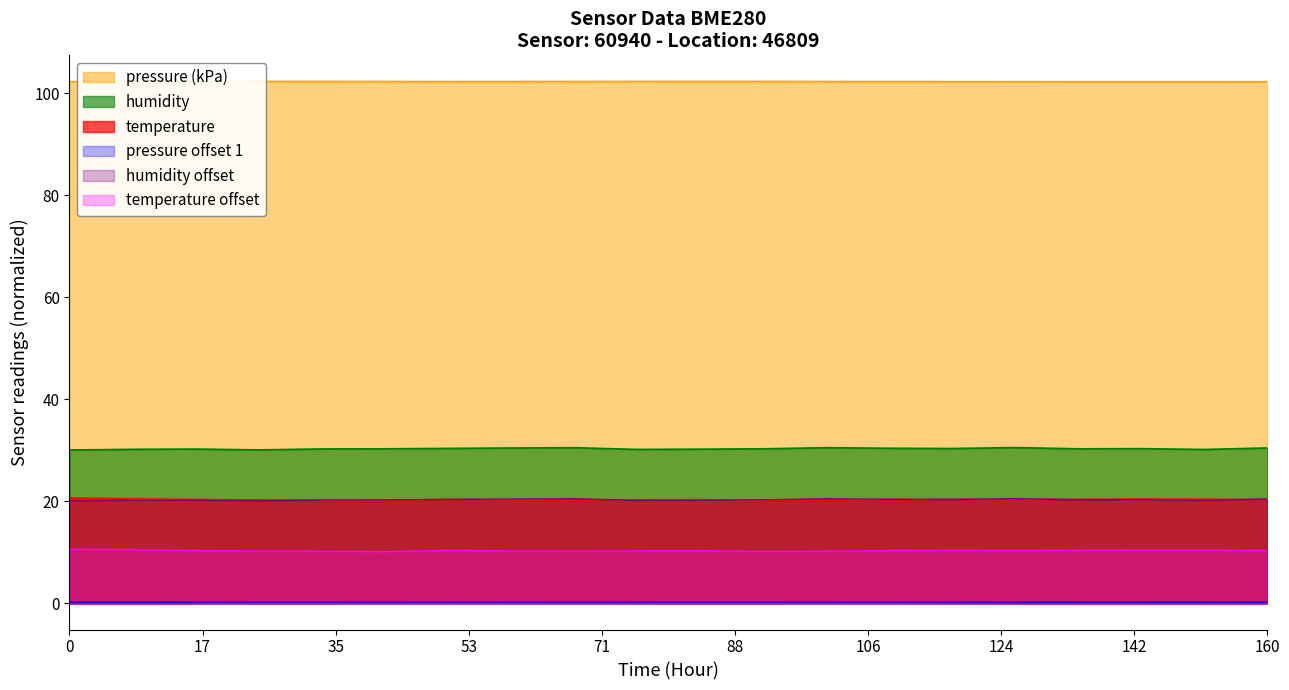

True or false: temperature and pressure offset 1 cross at least once.

False